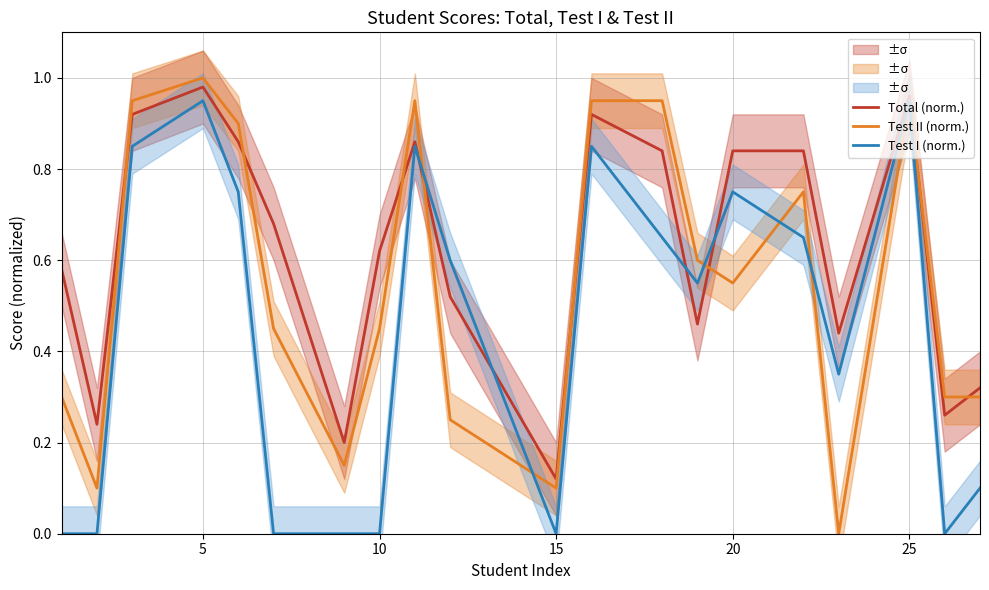

Is it true that Total (norm.) equals 1.4 at 20?

False